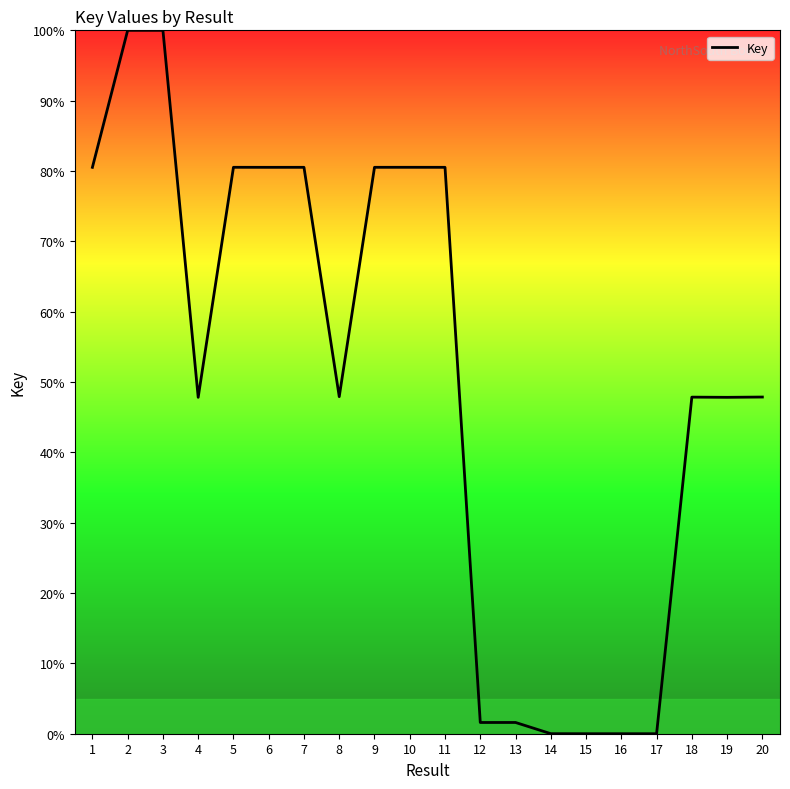

What is the greatest value displayed?

100.0